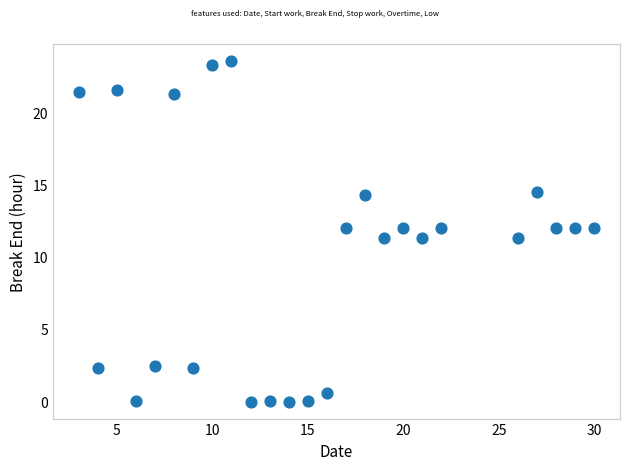

What is the range of Y values (max minus min)?

23.6